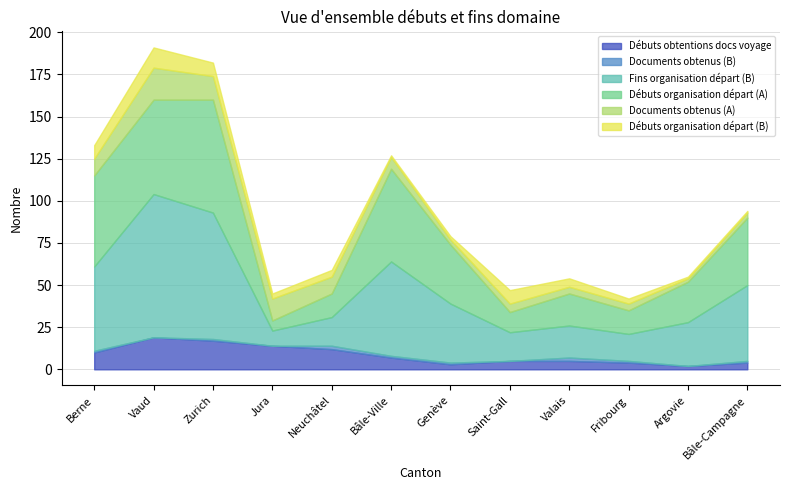

Where is the first local maximum for Débuts organisation départ (B)?

Vaud